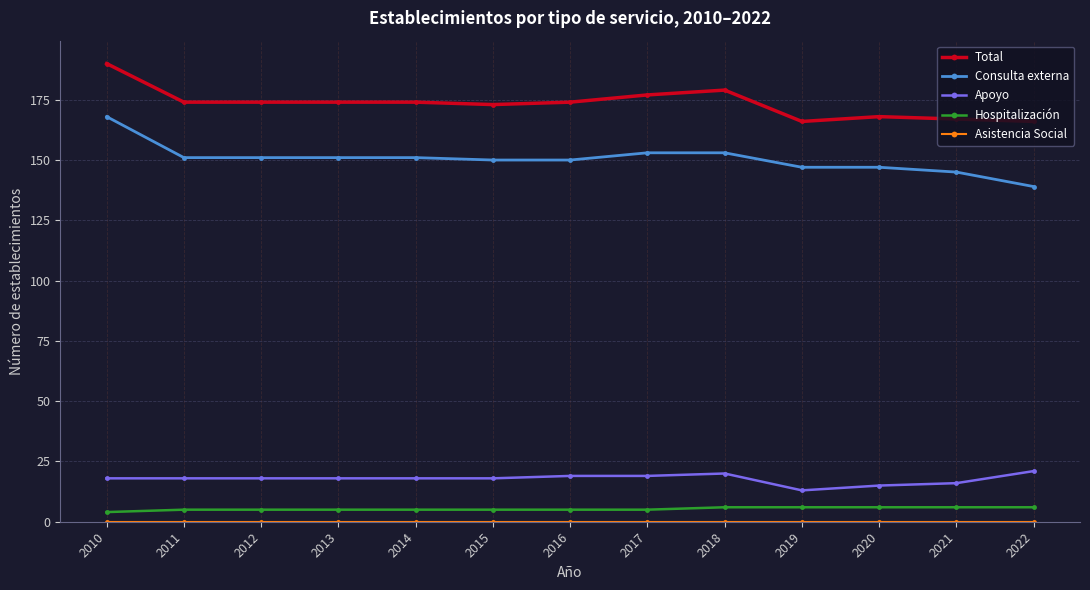

What is the greatest value displayed?

190